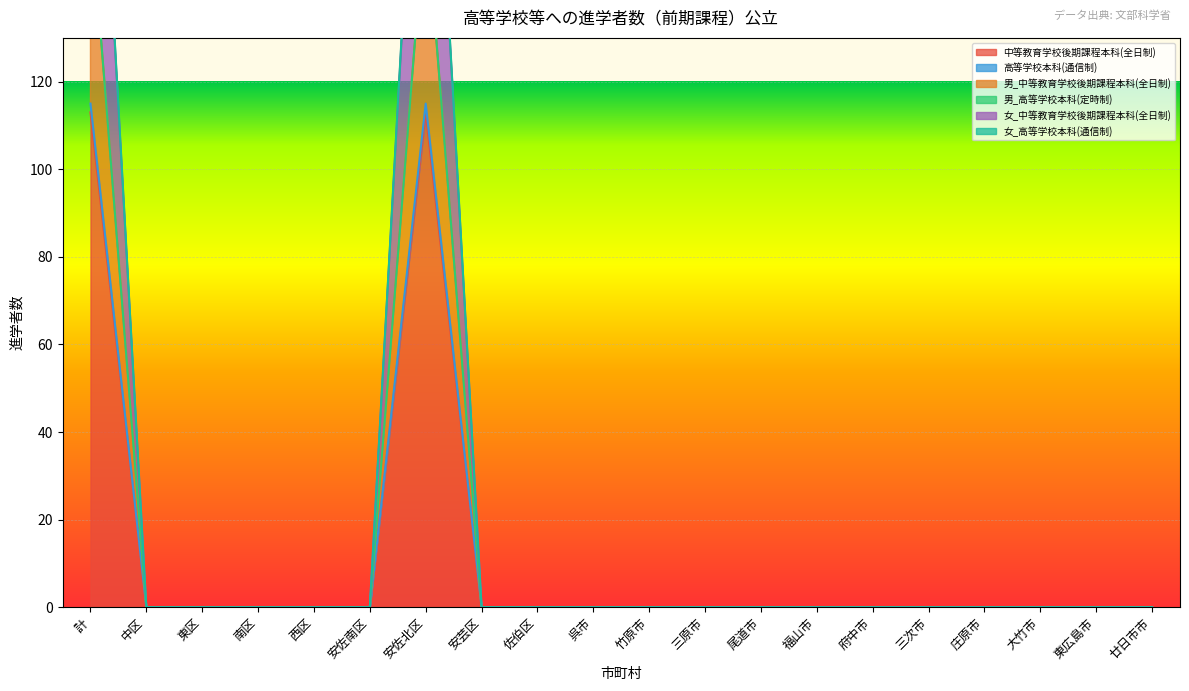

How many interior local peaks does the 男_中等教育学校後期課程本科(全日制) series have?

1